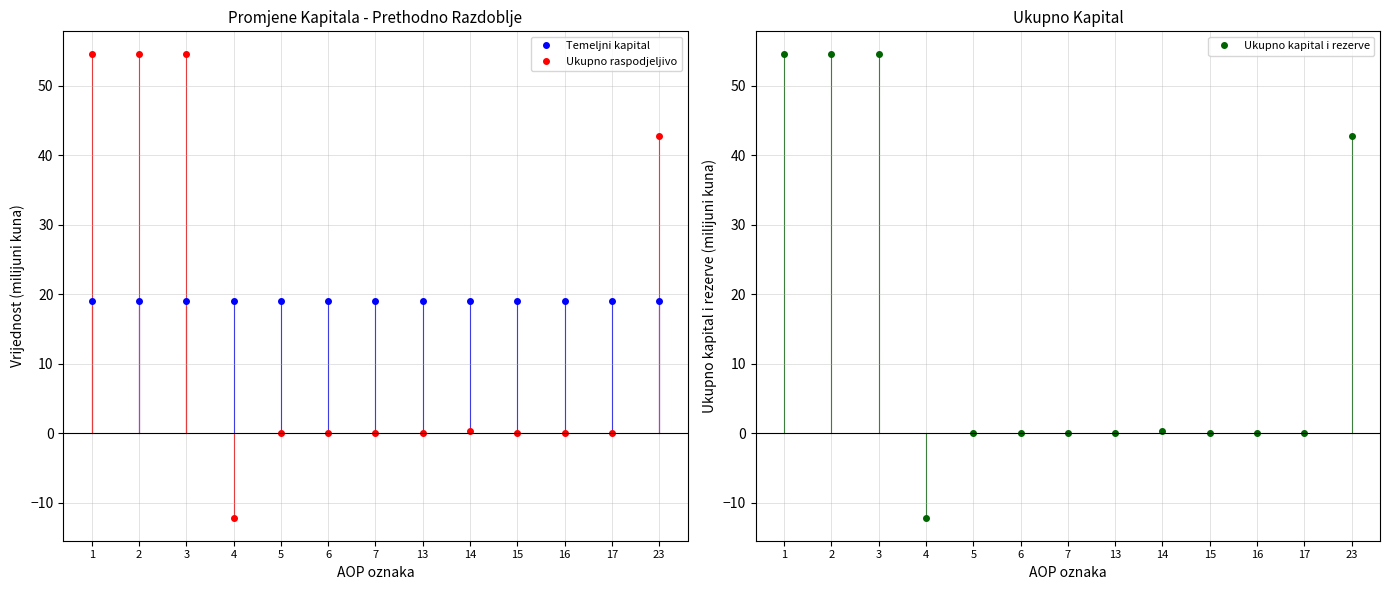

Which label corresponds to the largest value in the chart?

1